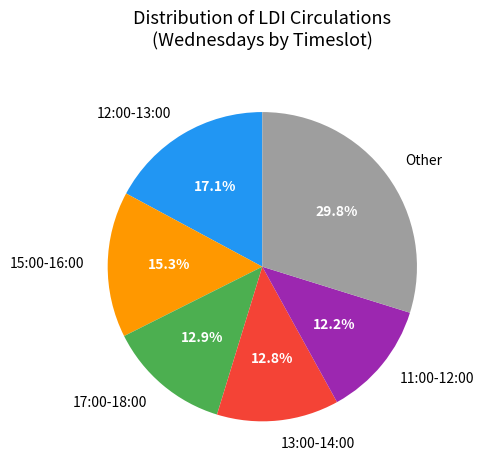

Count the number of slices in the pie.

6